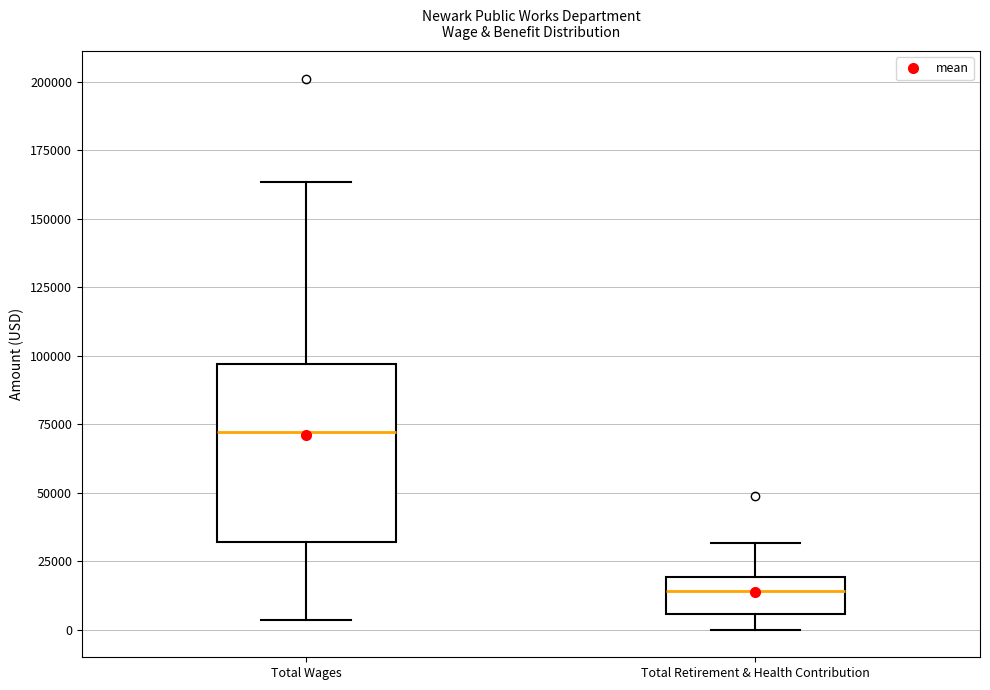

Where is the lower edge of the box for Total Wages on the y-axis? The values are not printed on the chart, so give them approximately, as read against the axis.

30000